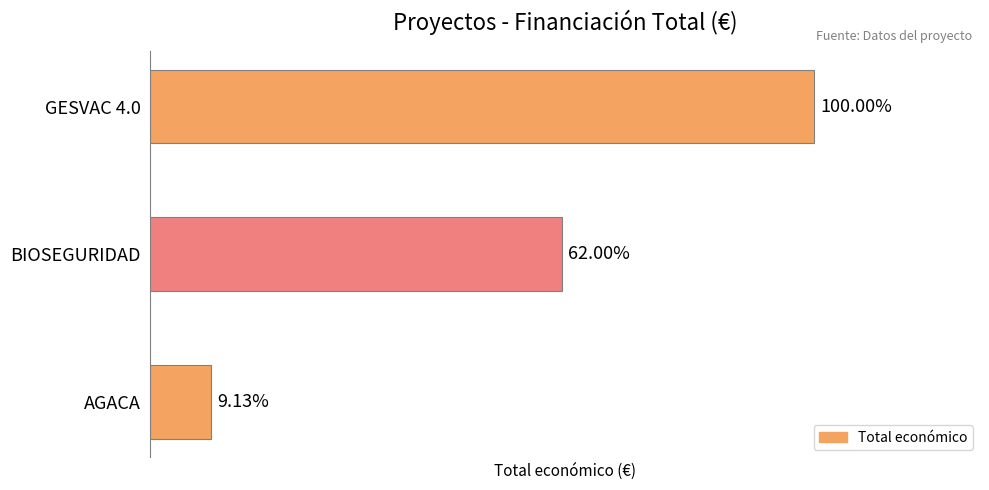

Does the chart contain any negative values?

No